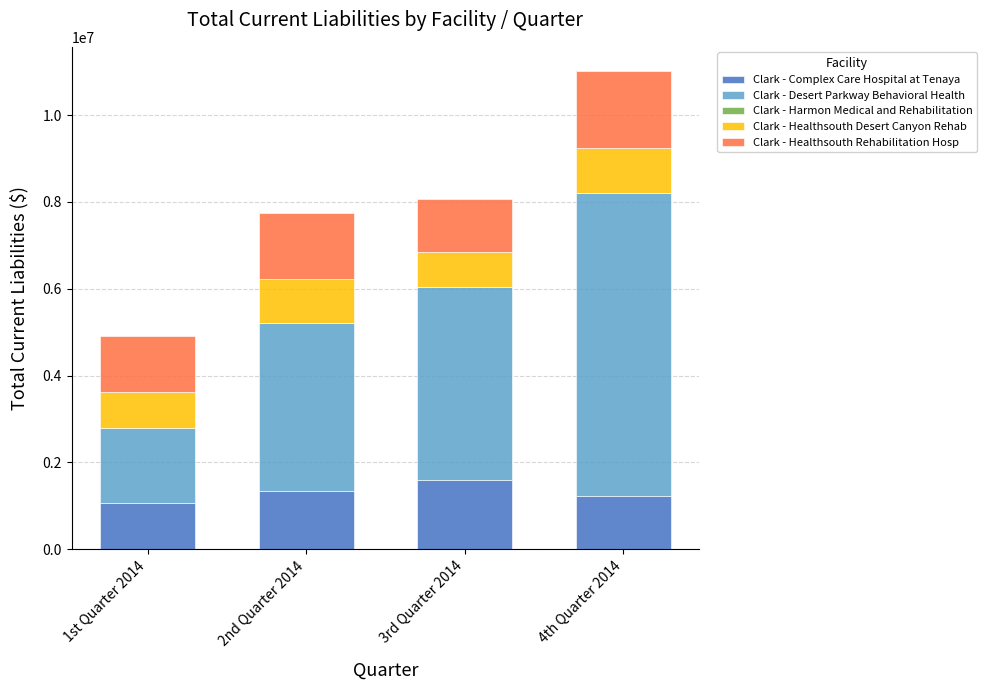

How many bars are there in total?

4